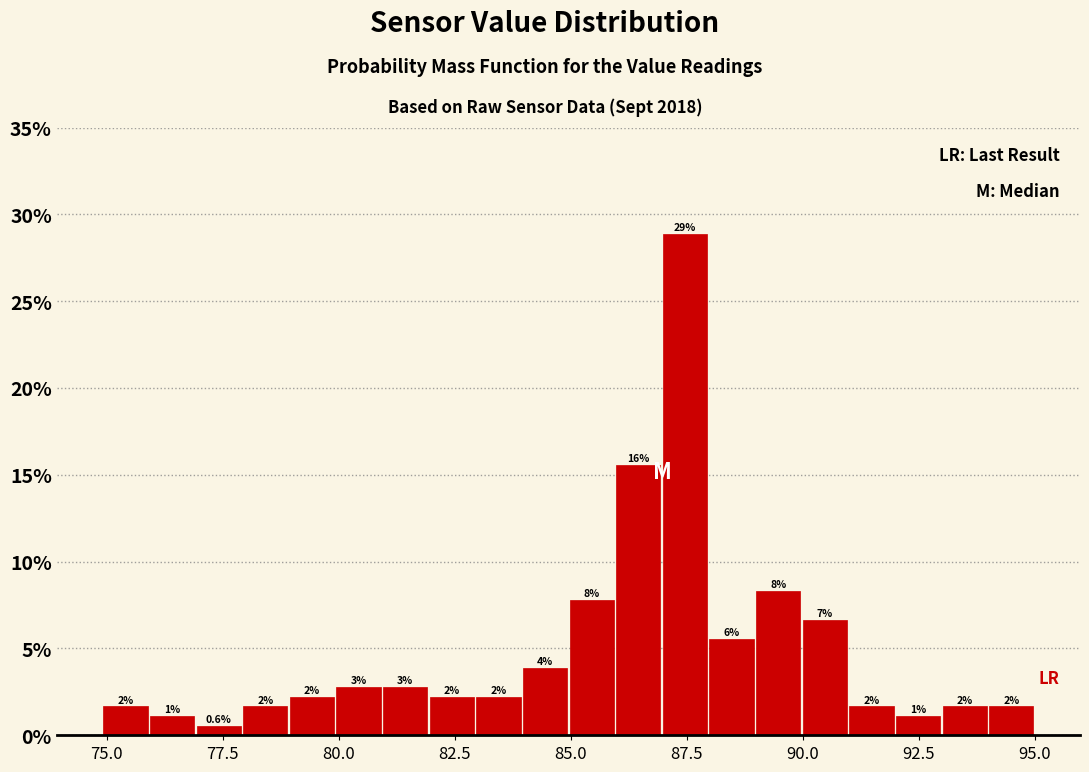

Around what value on the x-axis is the tallest bar? Give the approximate position of its centre, as read against the axis.

87.5